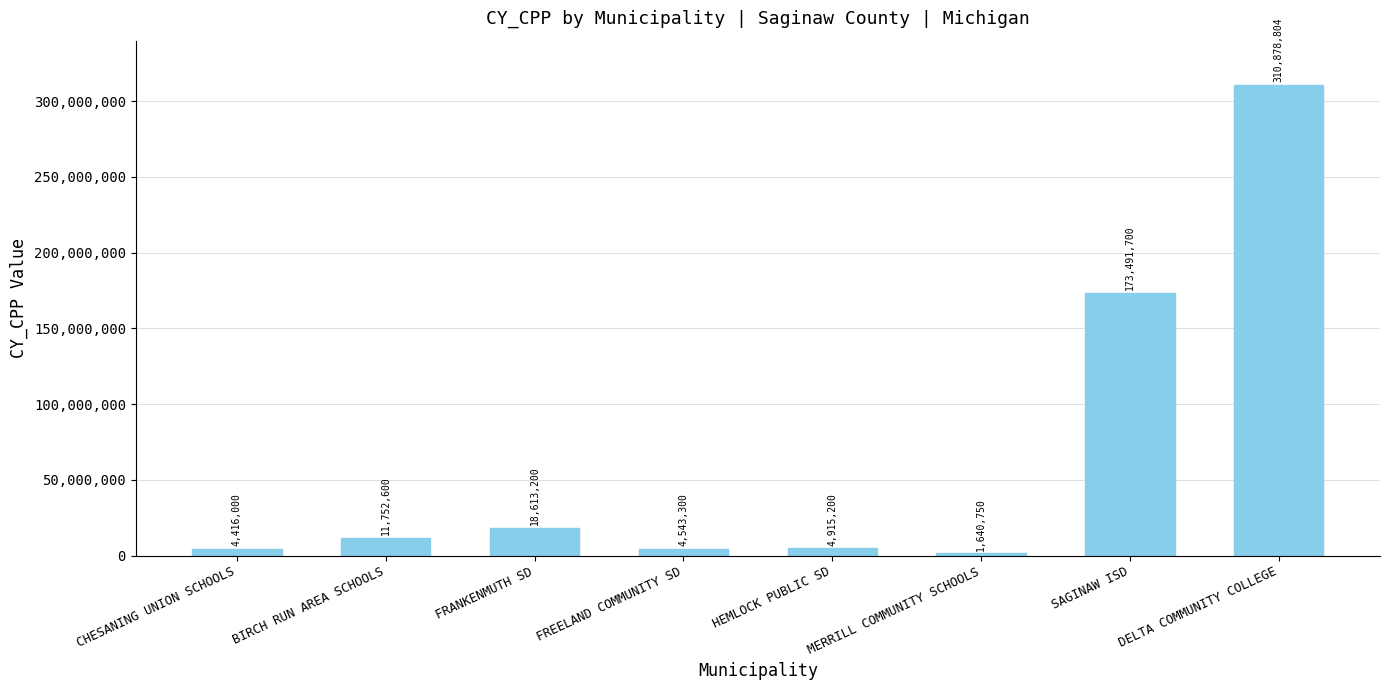

Where is the data nearest to the value 156259777?

SAGINAW ISD